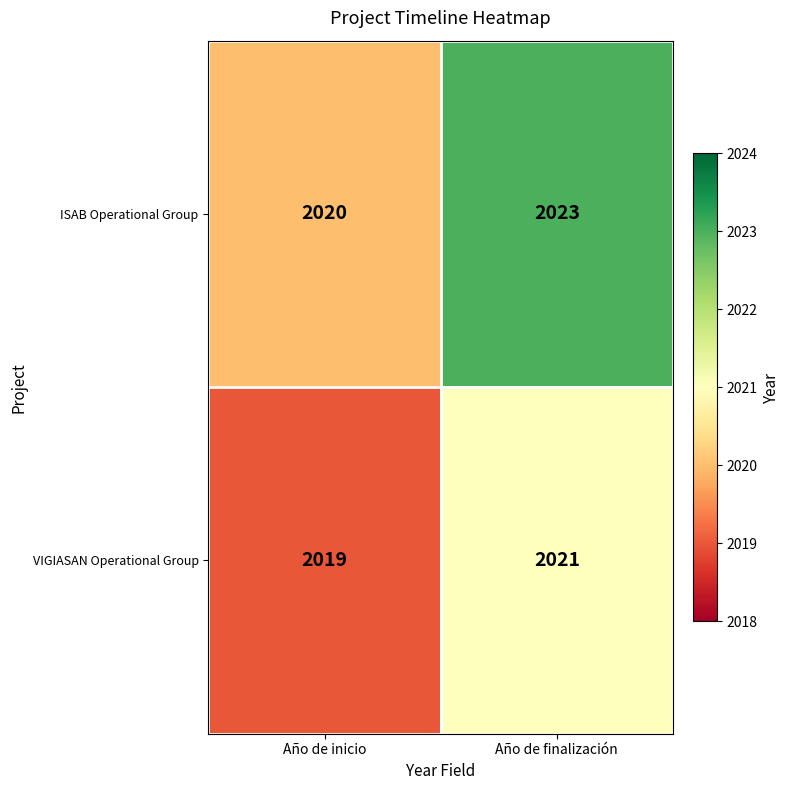

Reading left to right, list all the values displayed in this chart.

ISAB Operational Group: 2020	2023
VIGIASAN Operational Group: 2019	2021